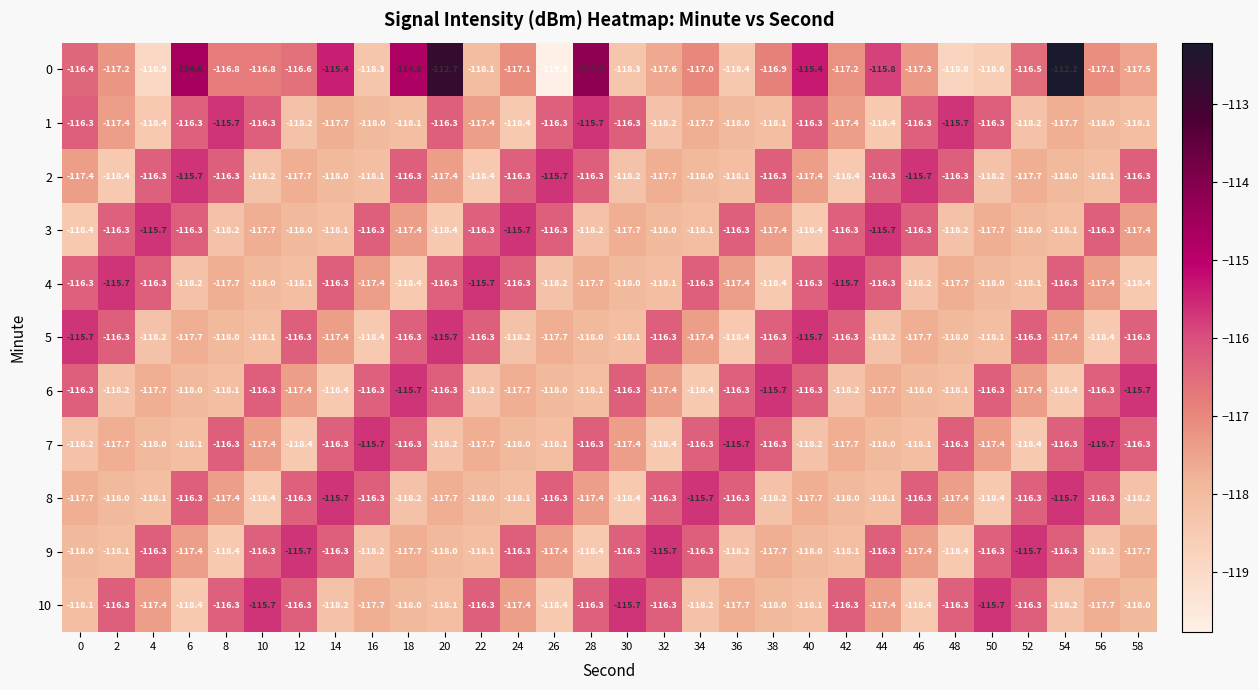

Which label corresponds to the smallest value in the chart?

26